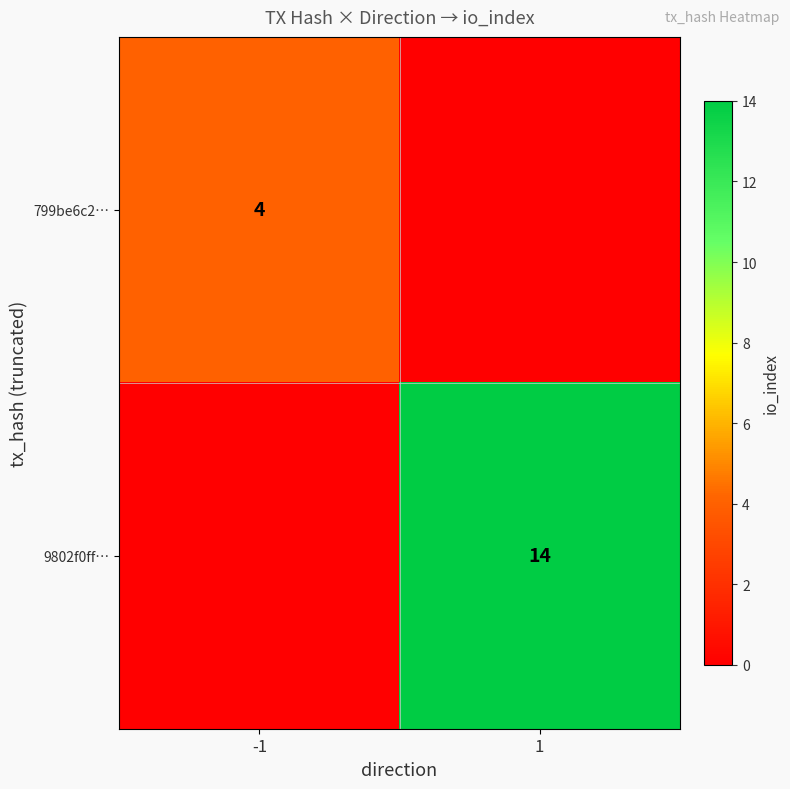

Is it true that 799be6c2… equals 4 at -1?

True